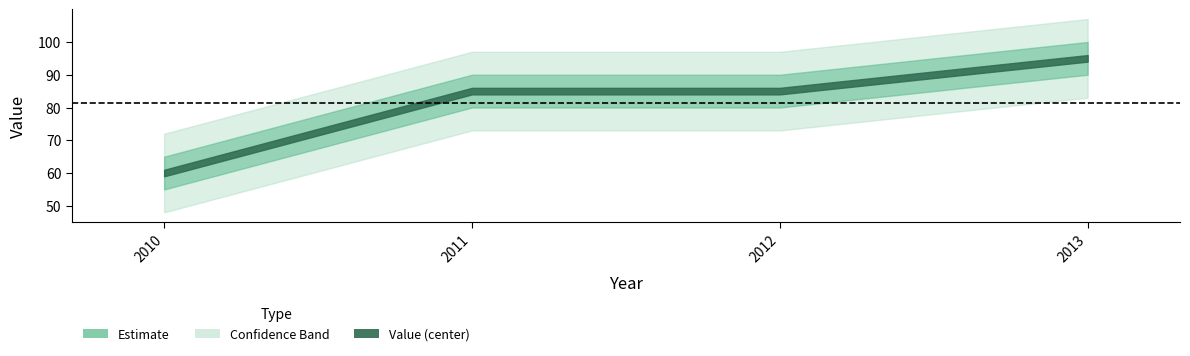

Does the chart have visible grid lines?

No